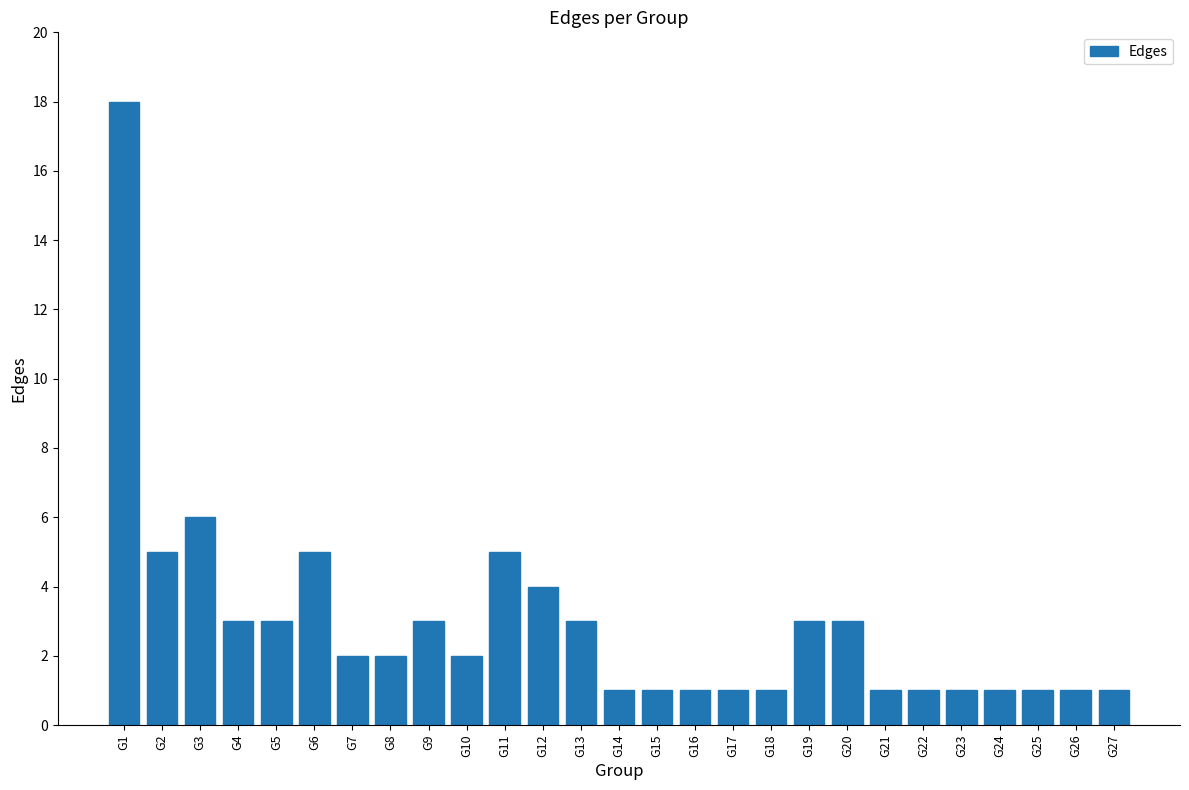

What is the difference between the values at G11 and G15?

4